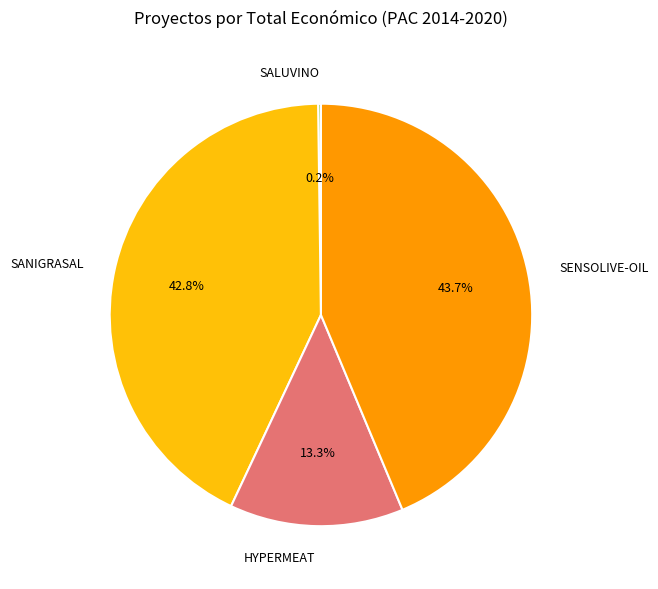

Does HYPERMEAT represent more than half of the total?

No